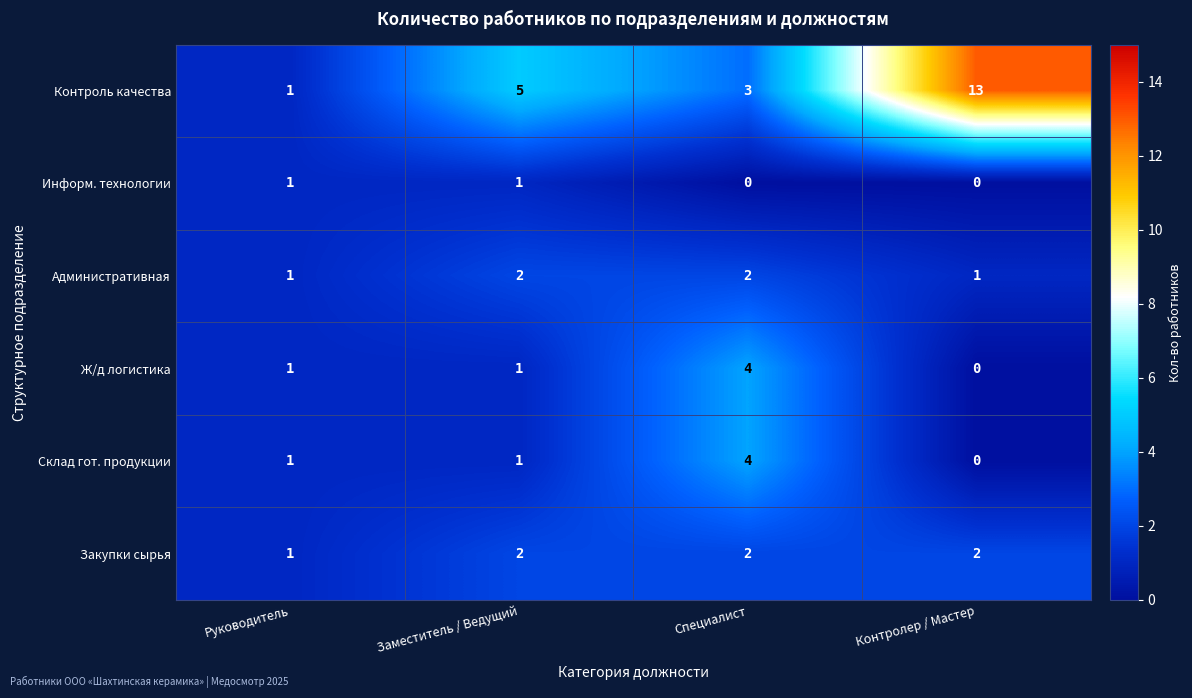

What is the sum of all Закупки сырья values?

7